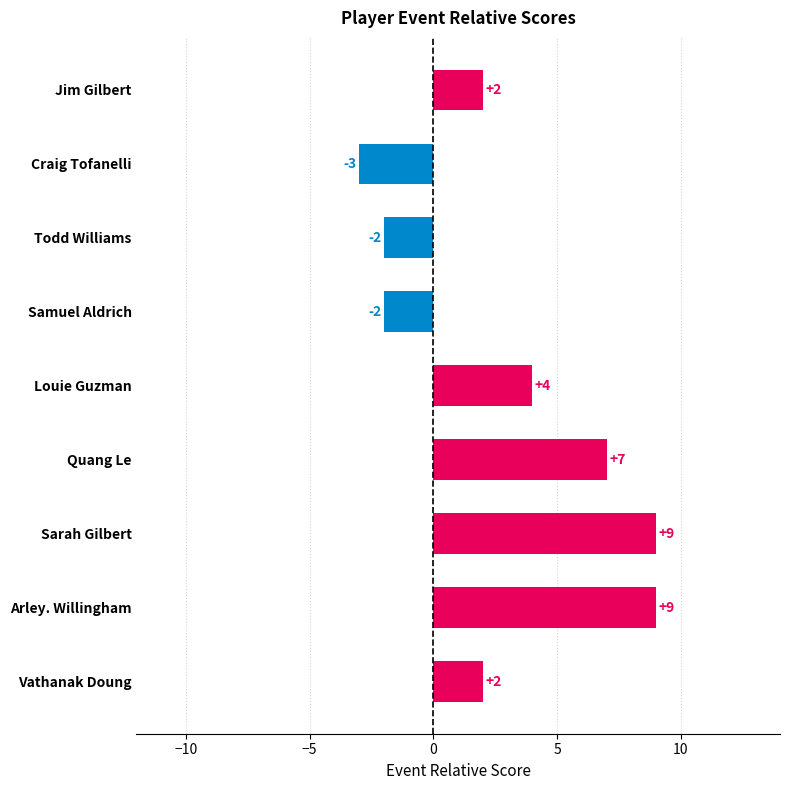

What value does the data have at Craig Tofanelli?

-3